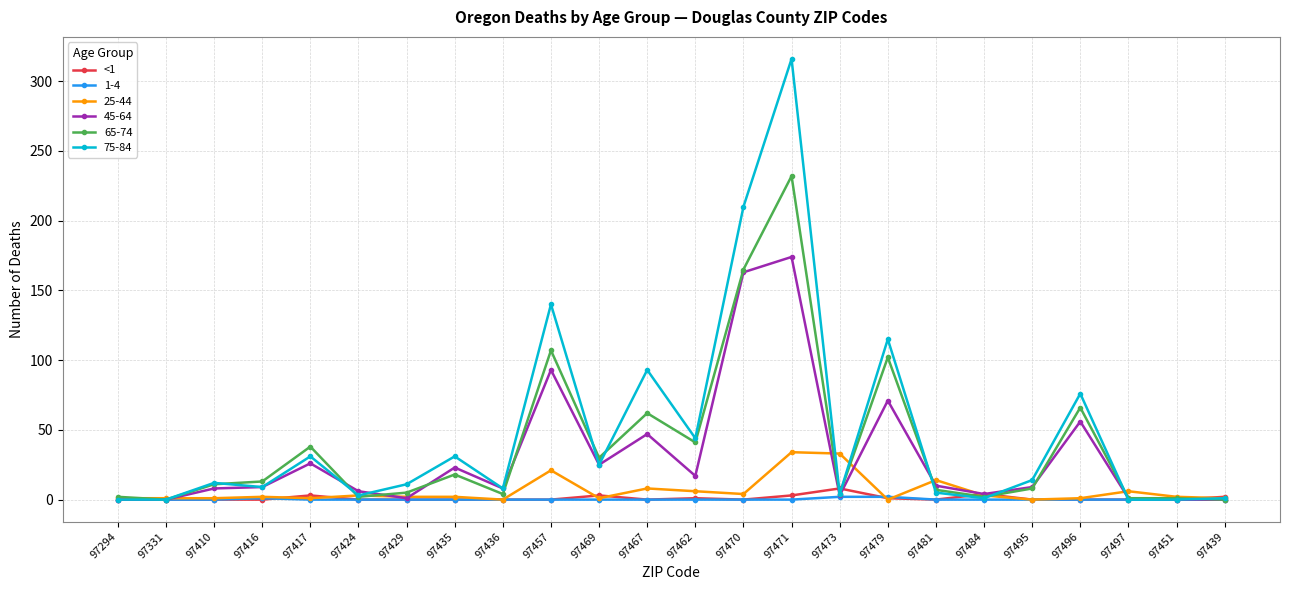

What is the maximum value shown in the chart?

316